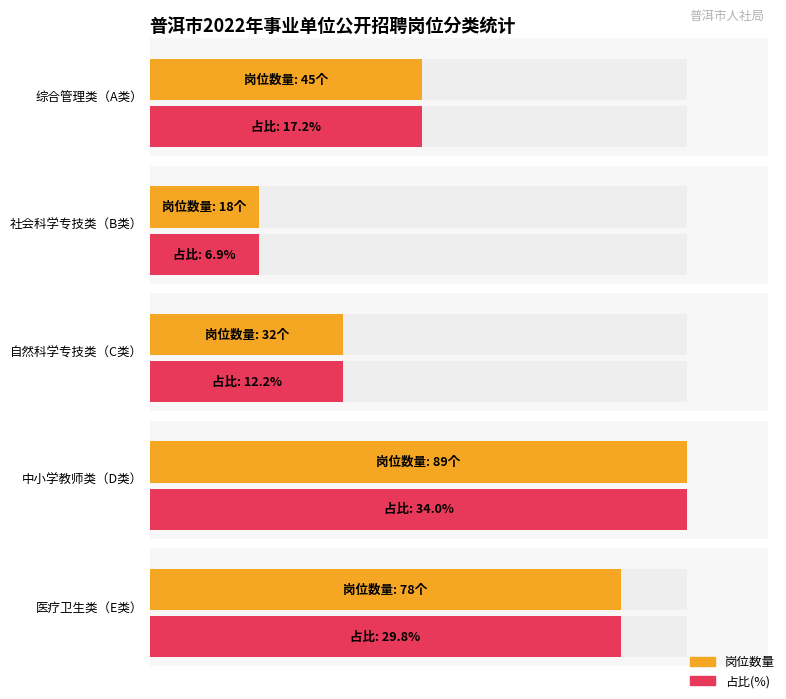

Is it true that 开考比例 equals 1 at 普洱市职业教育中心?

False